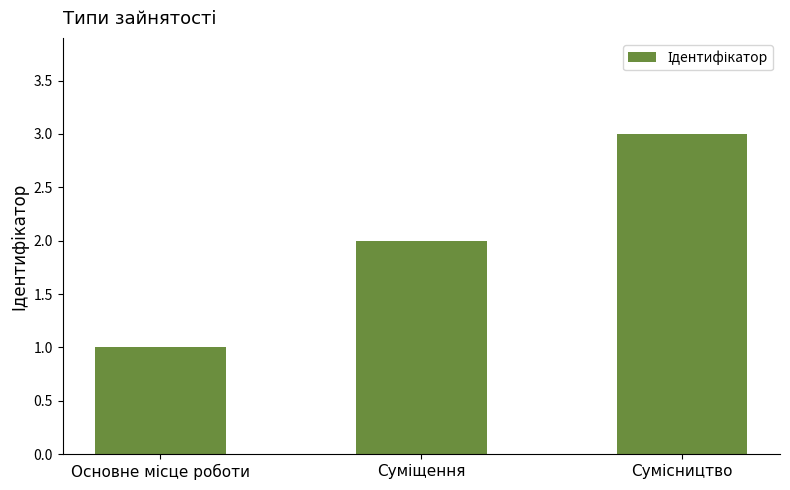

What is the sum of all values?

6